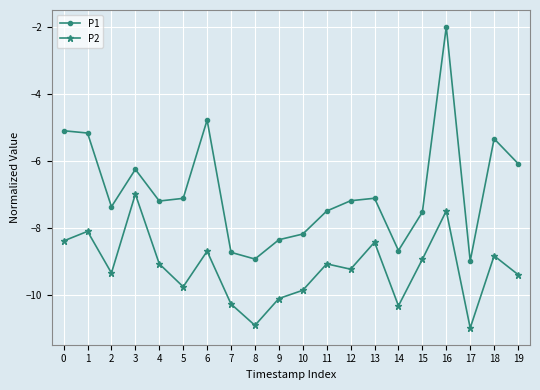

The P1 series shows -1.7 at 19. True or false?

False